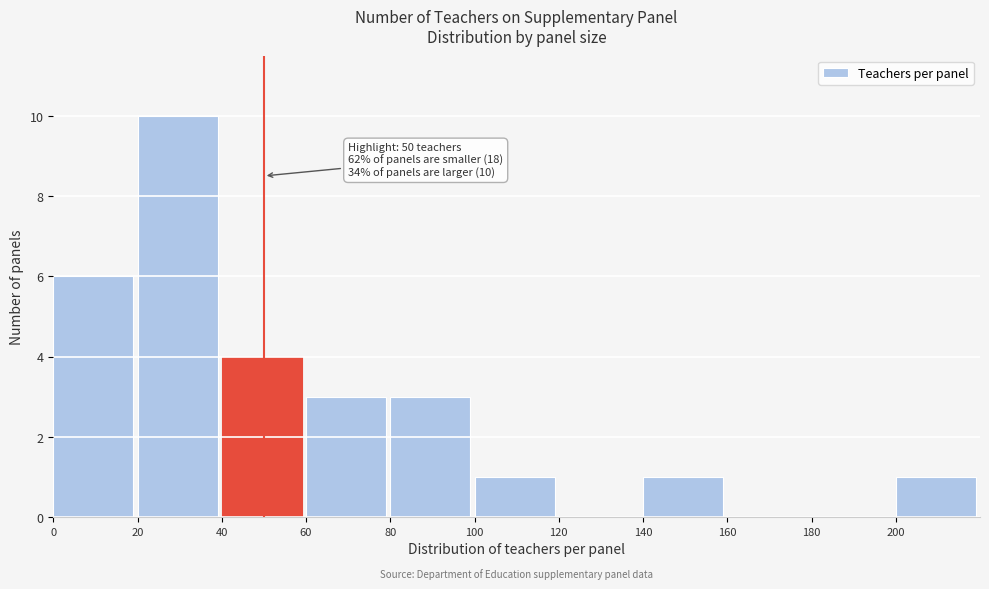

Which range on the x-axis has the tallest bar?

20 to 40